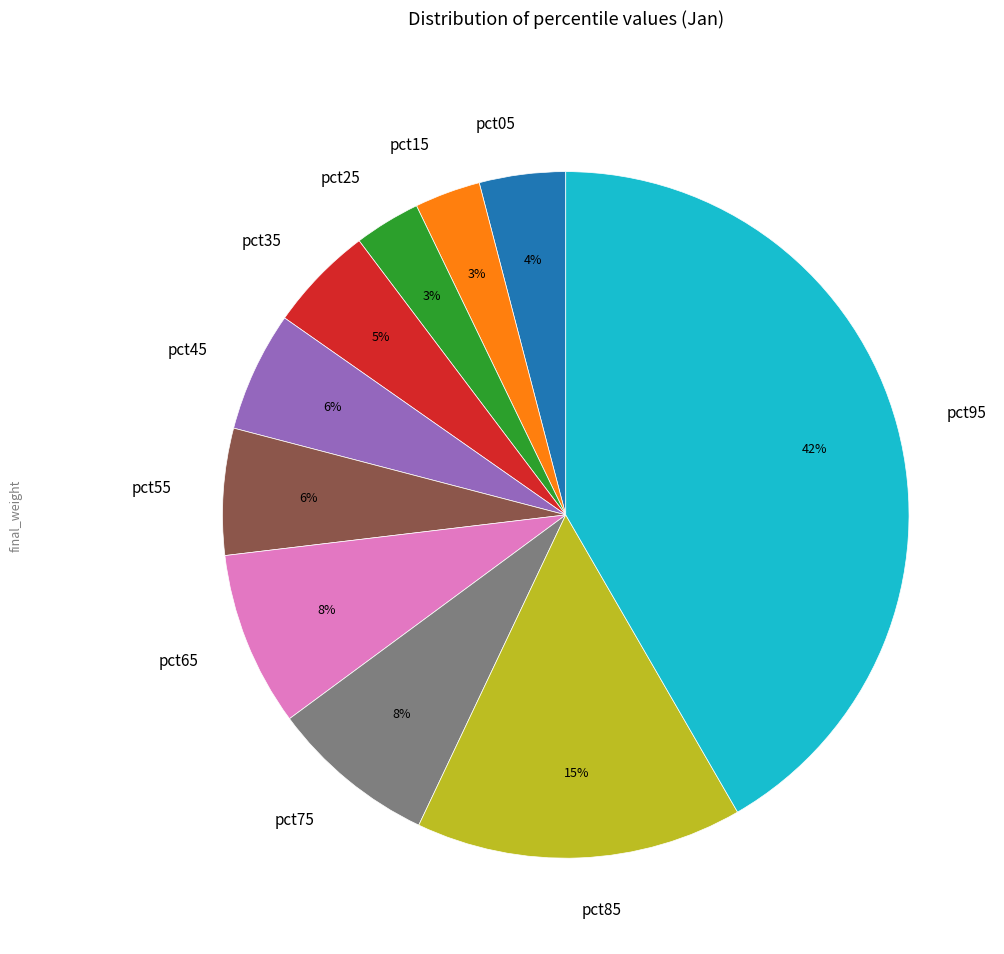

Which category has the biggest portion of the pie?

pct95